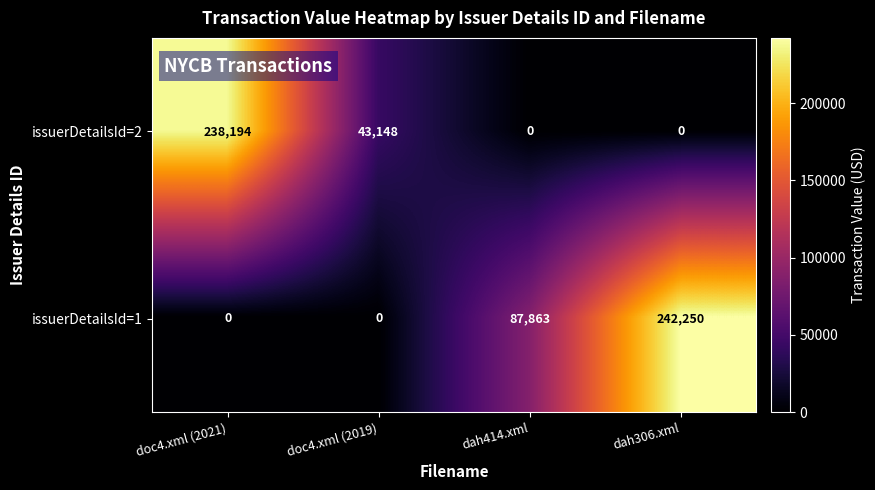

List the series in order of their peak value, lowest first.

issuerDetailsId=2, issuerDetailsId=1